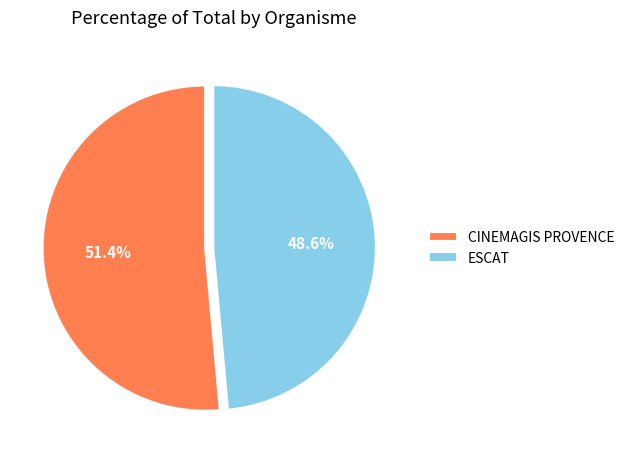

To the nearest percent, what is the difference between the largest and smallest slice percentages?

3%